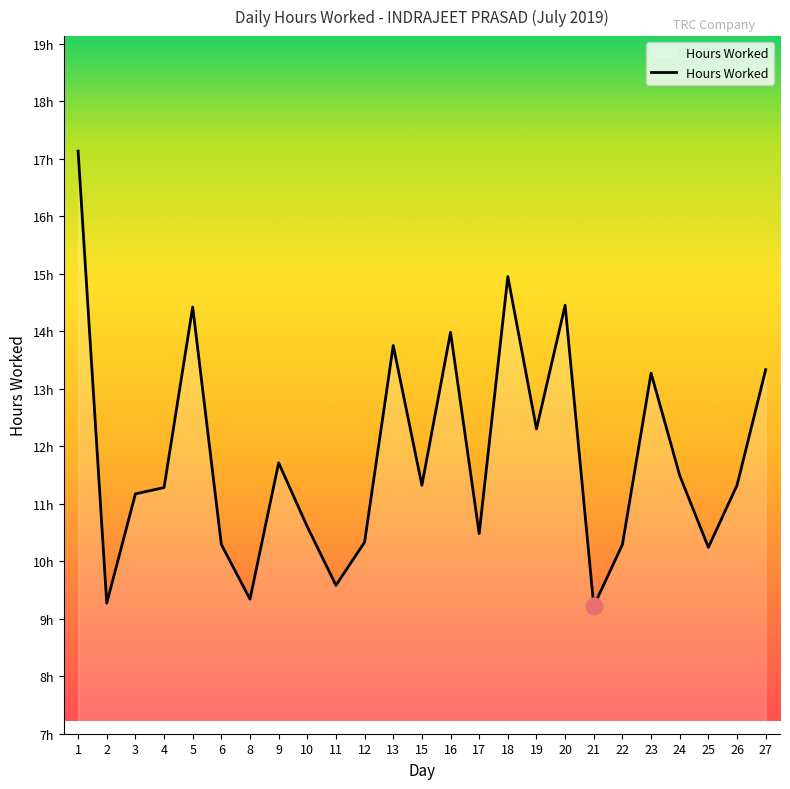

Count the number of values greater than 11.

15